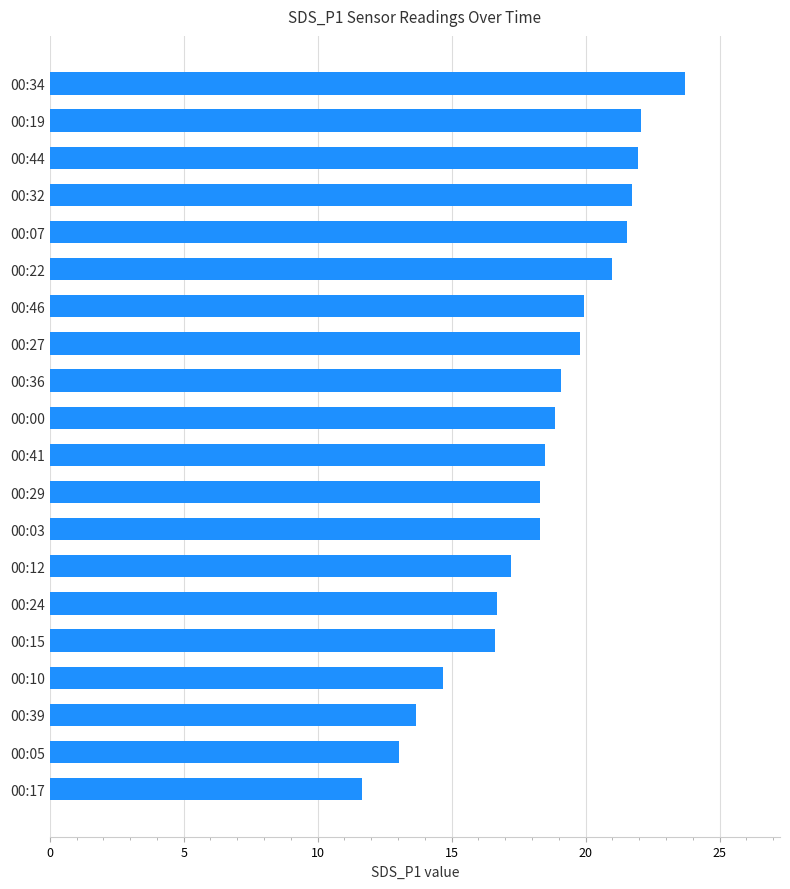

What value does the data have at 00:36?

19.1